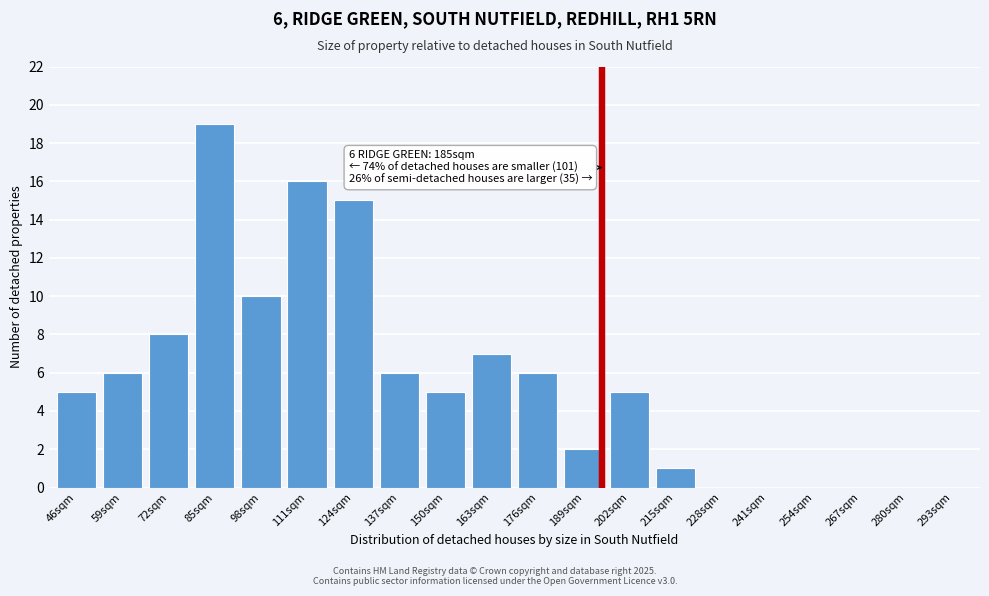

Reading left to right, transcribe all the data shown in this chart.

46sqm=5	59sqm=6	72sqm=8	85sqm=19	98sqm=10	111sqm=16	124sqm=15	137sqm=6	150sqm=5	163sqm=7	176sqm=6	189sqm=2	202sqm=5	215sqm=1	228sqm=0	241sqm=0	254sqm=0	267sqm=0	280sqm=0	293sqm=0